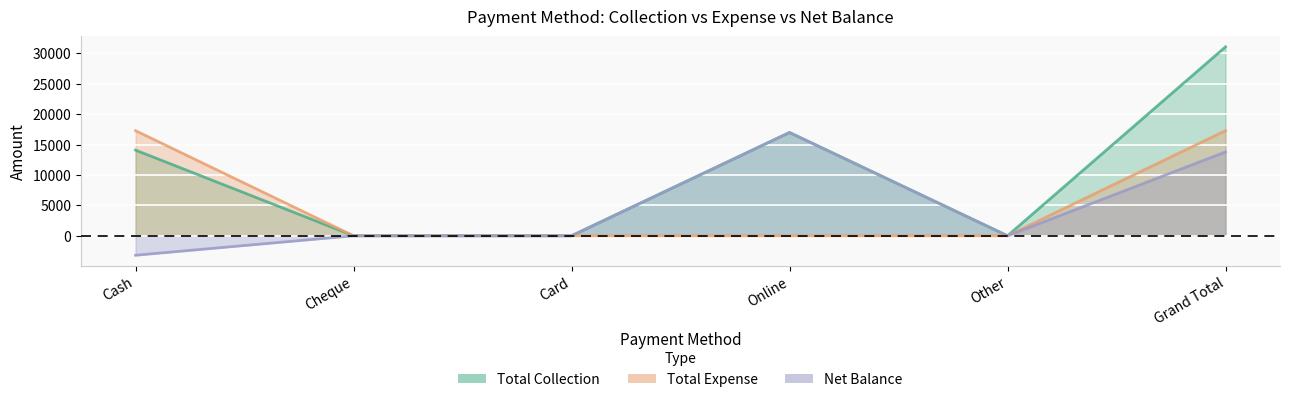

At which category does the chart reach its minimum across all series?

Cash